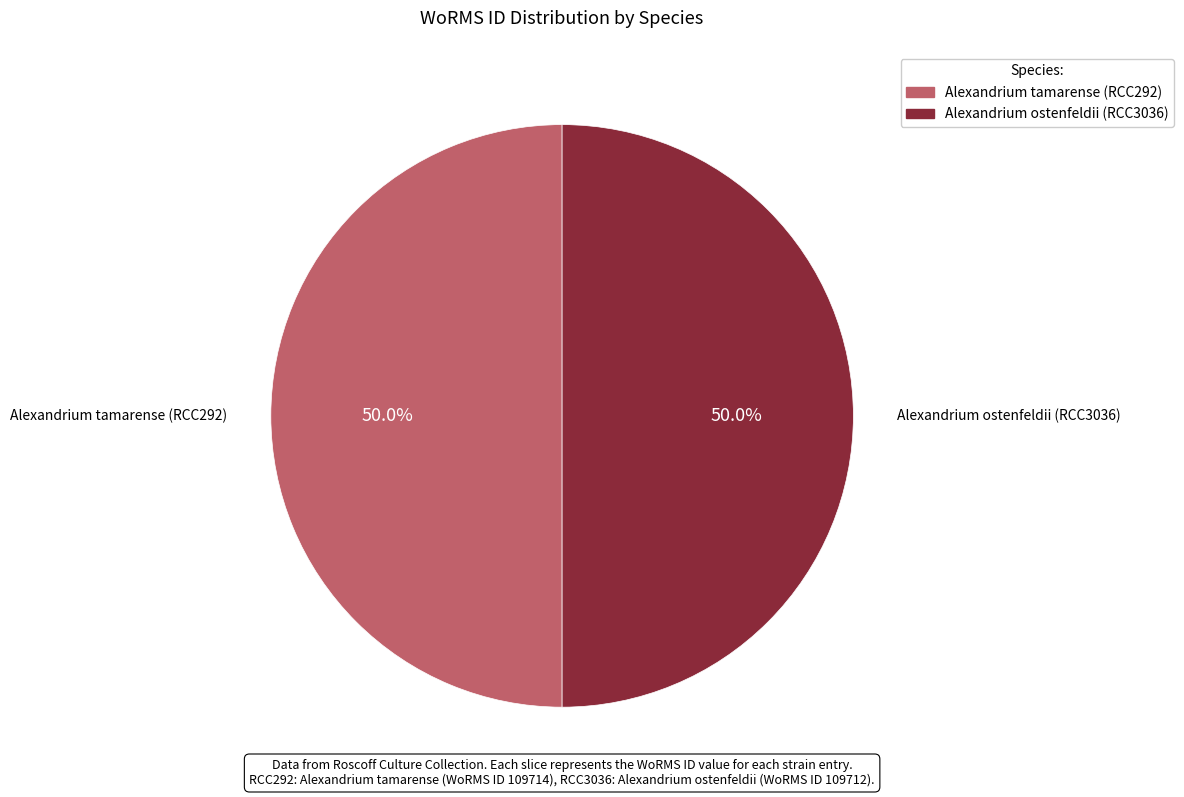

To the nearest percent, what percentage of the pie is Alexandrium tamarense (RCC292)?

50%